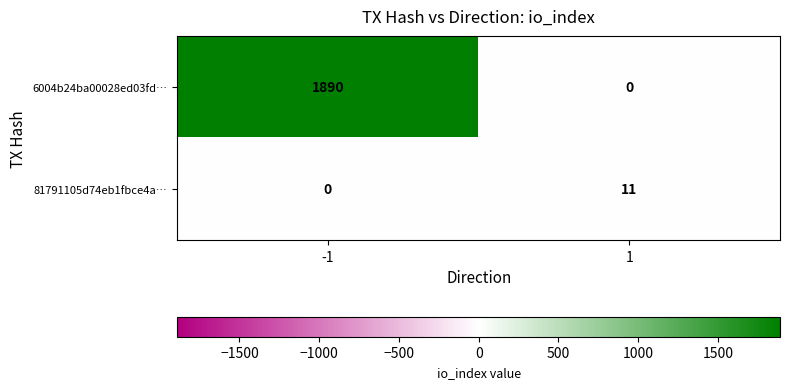

Is it true that 6004b24ba00028ed03fd… equals 0 at 1?

True